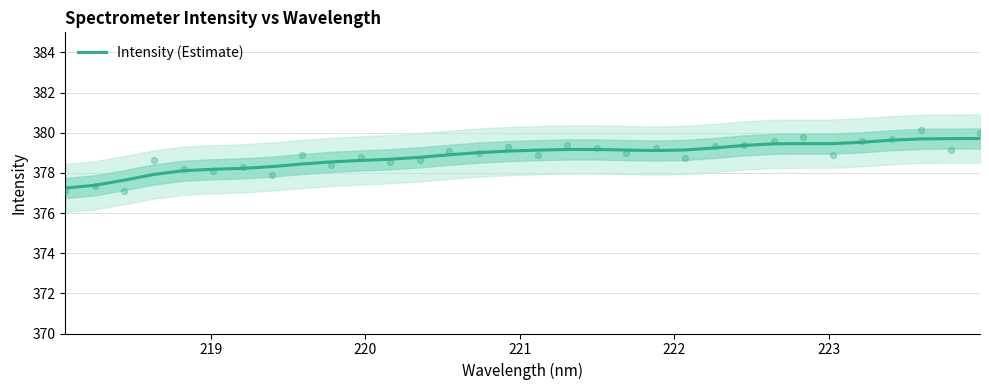

What is the lowest value of the Intensity (Estimate) series?

377.2